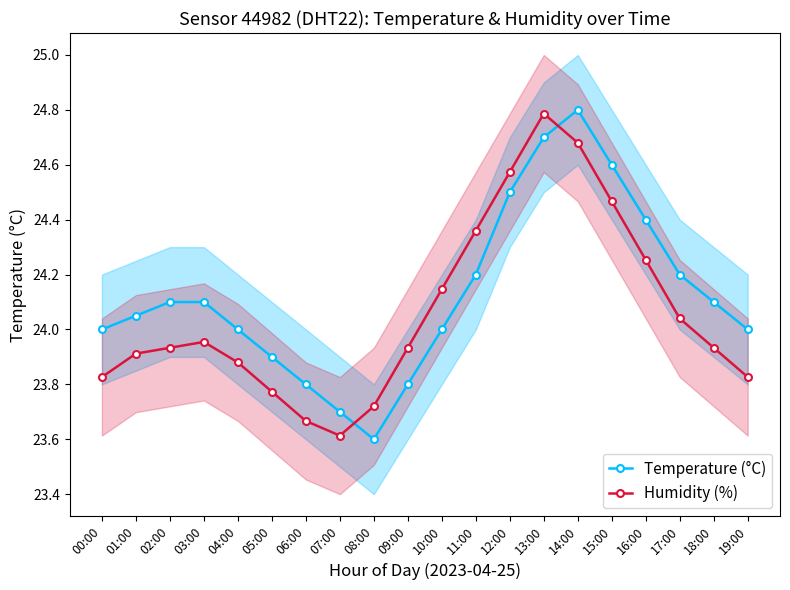

What is the lowest value of the Humidity (%) series?

23.6